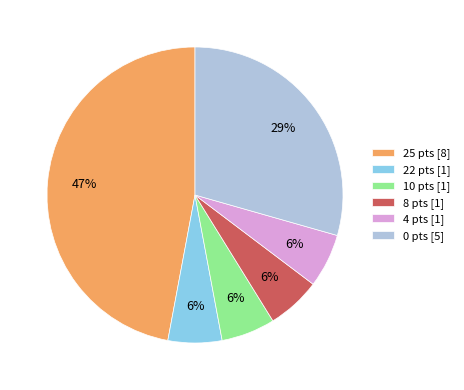

Which category has the biggest portion of the pie?

25 pts [8]